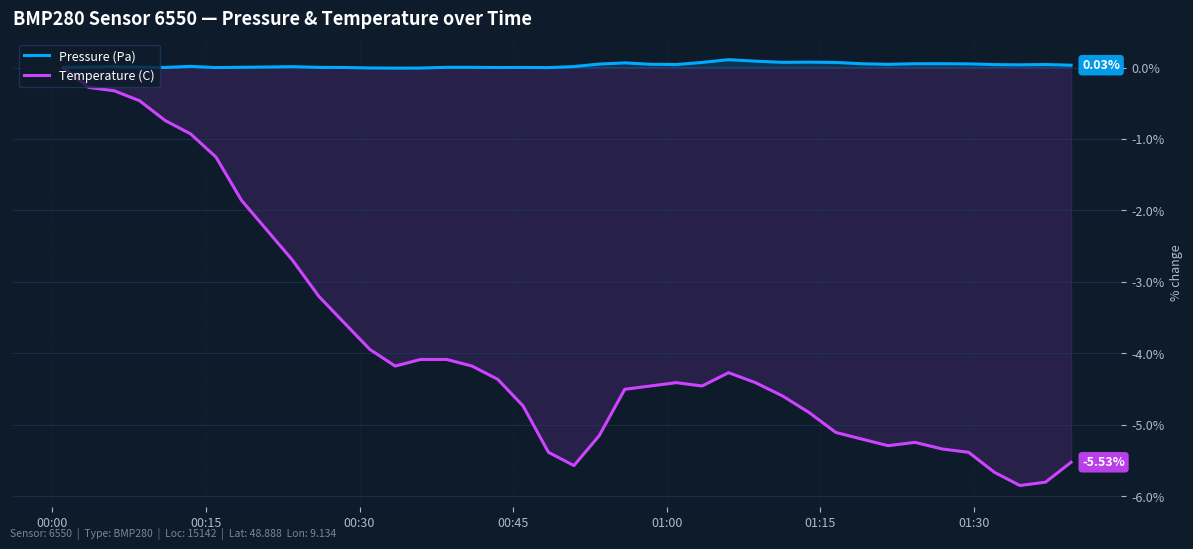

True or false: Pressure (Pa) and Temperature (C) intersect in this chart.

False